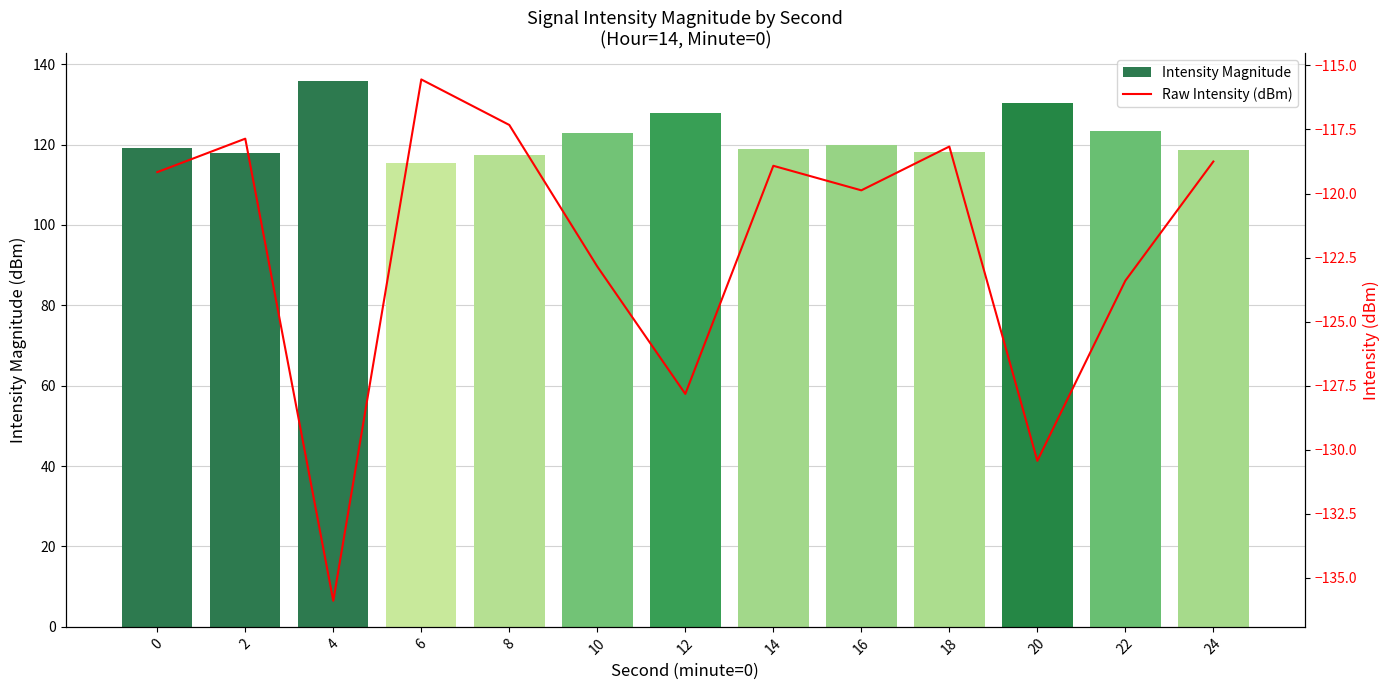

Read the Intensity (dBm) value at 0.

-119.2